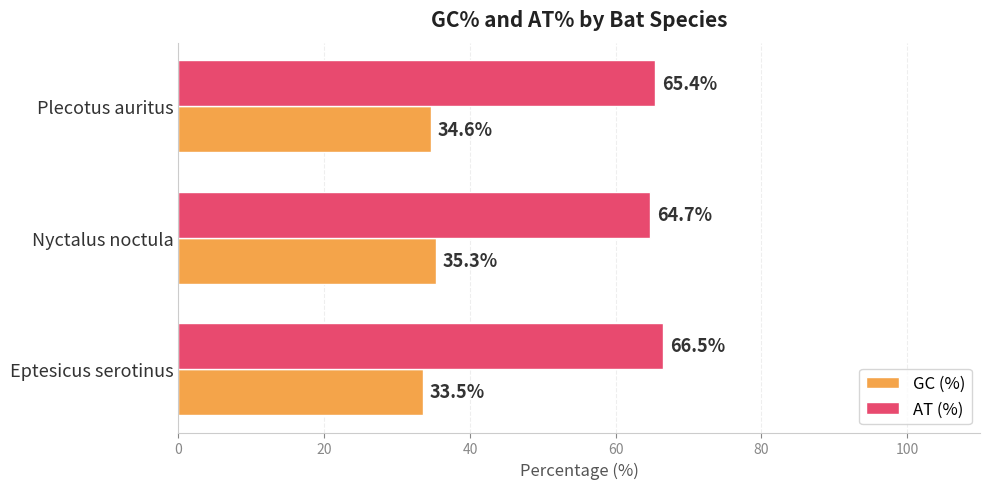

What is the minimum value for GC (%)?

33.5